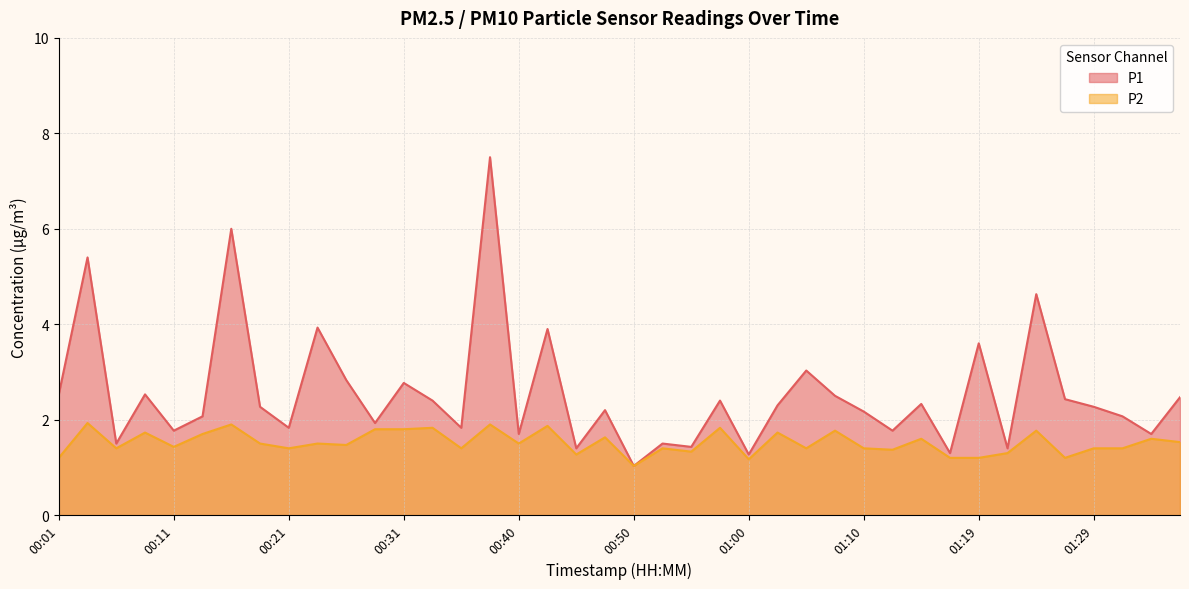

True or false: P2 and P1 cross at least once.

False